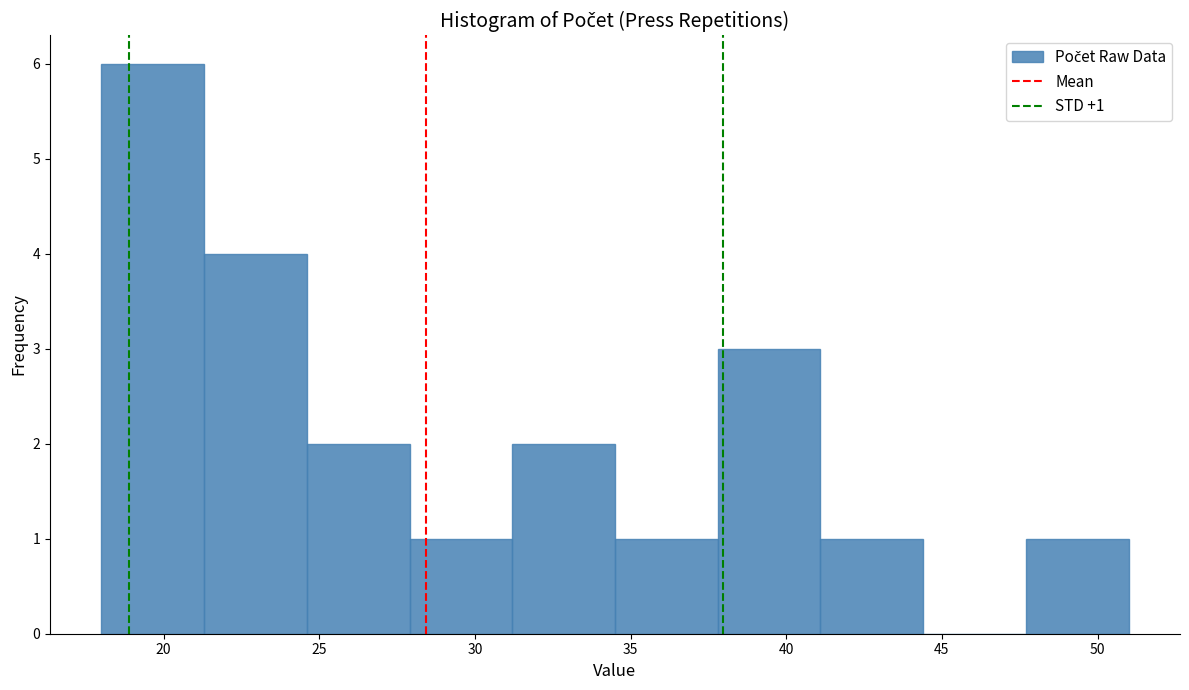

Over which range of the x-axis is the bar tallest?

18.0 to 21.3